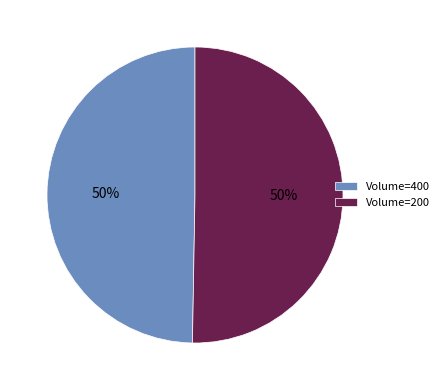

How many segments does this pie chart have?

2